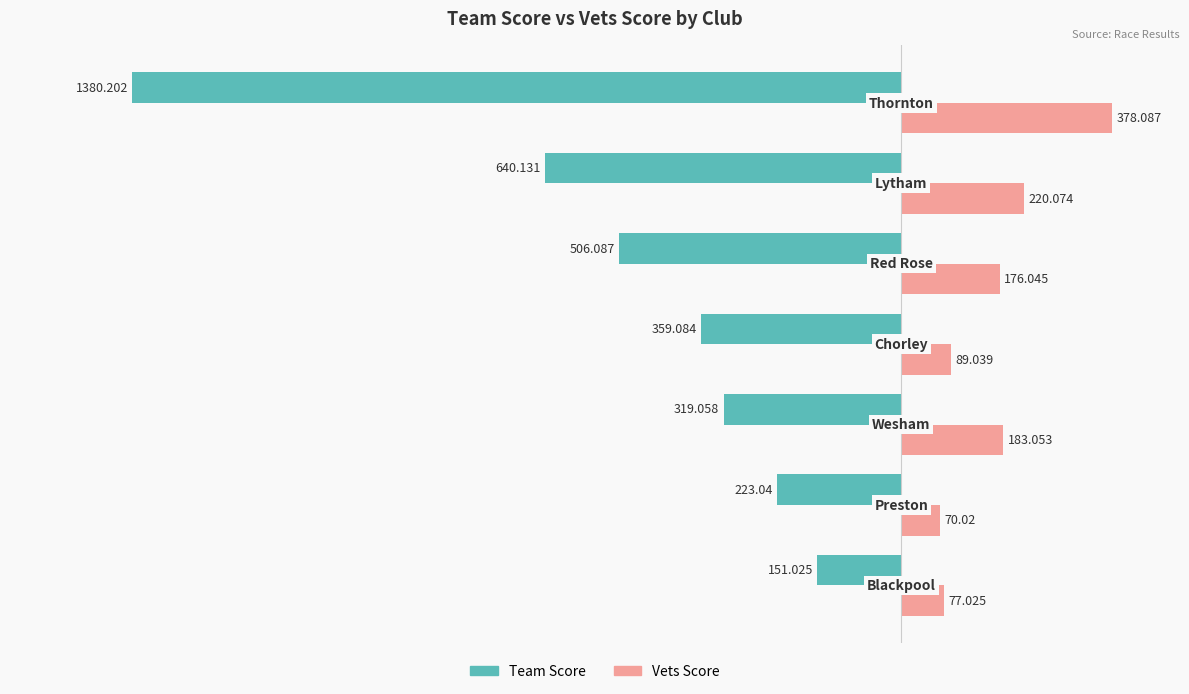

What is the sum of all Team Score values?

-3578.6